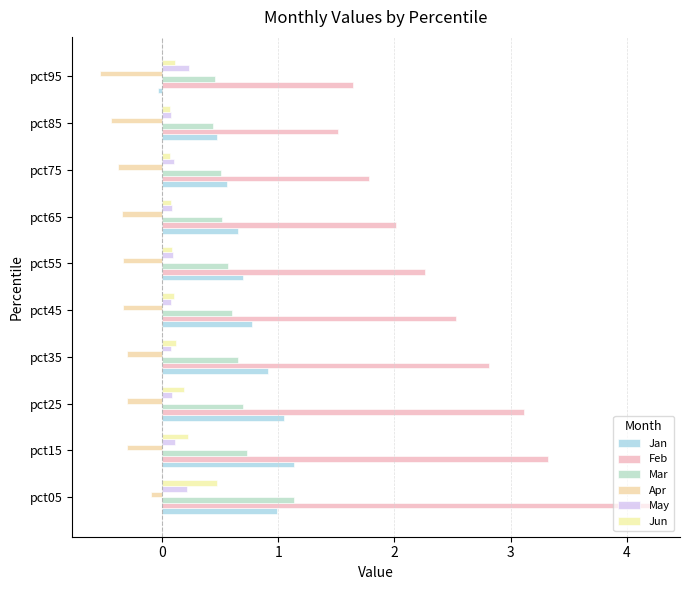

Which category has the lowest value across all series?

pct95